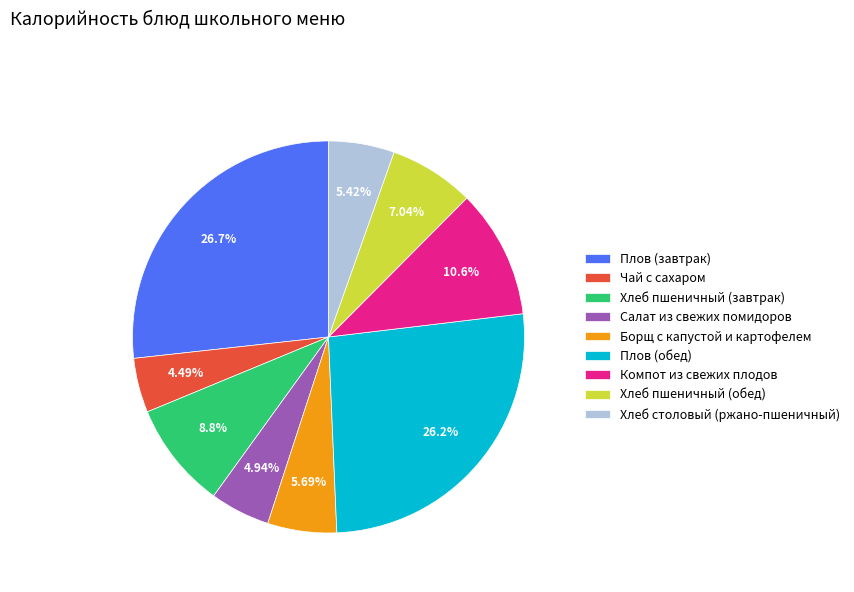

Which slice is the largest?

Плов (завтрак)